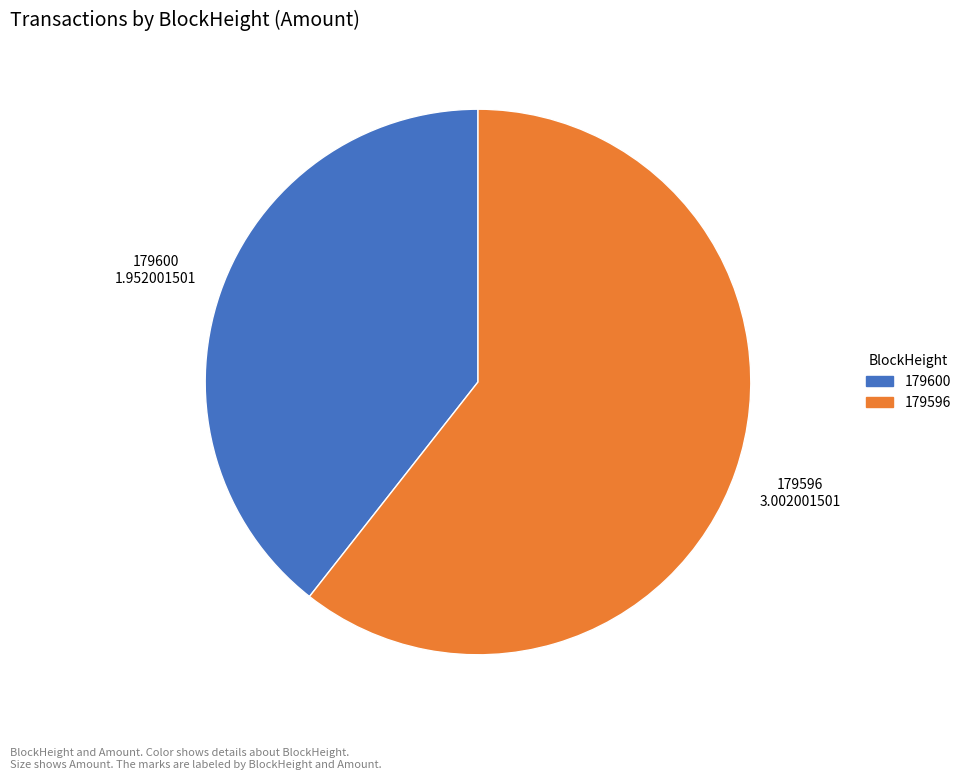

The 179596 slice represents 99% of the pie. True or false?

False